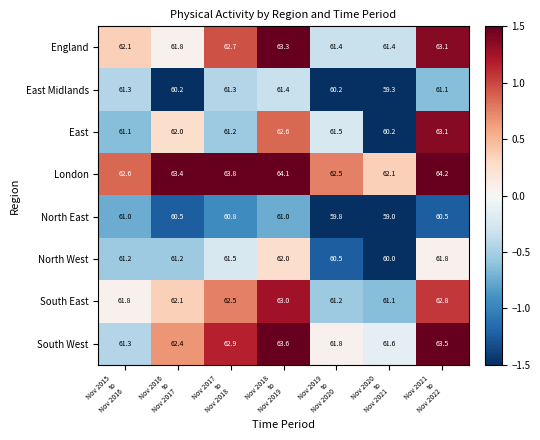

What is the minimum value for London?

62.1